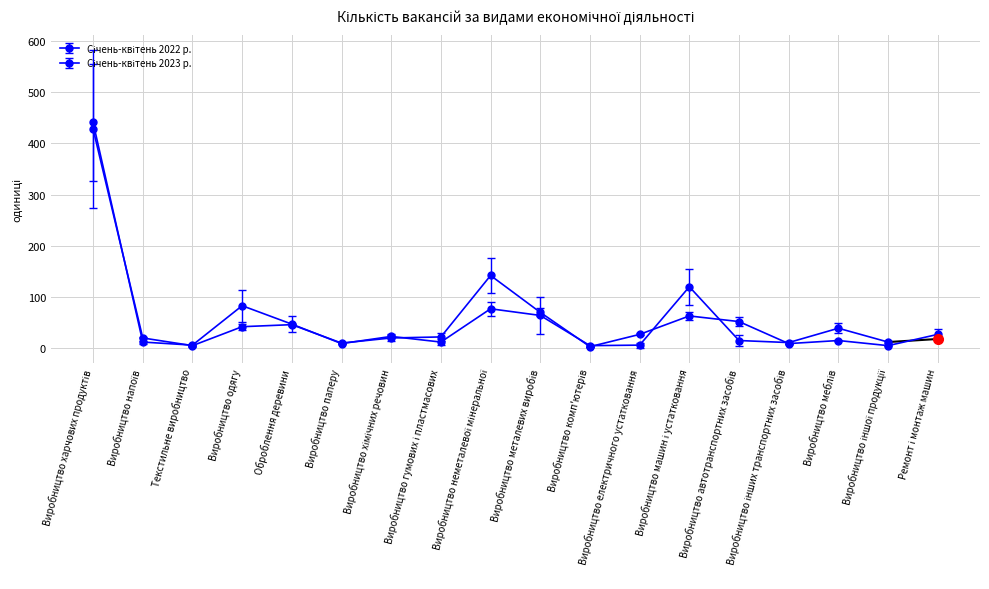

True or false: the data shows 5 at Виробництво паперу.

False